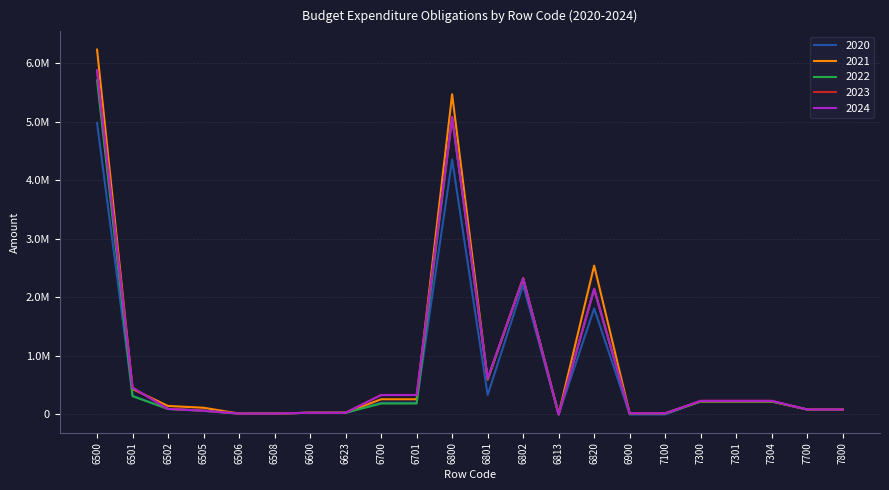

What is the sum of the 2021 values at 6501 and 6623?

464908.6